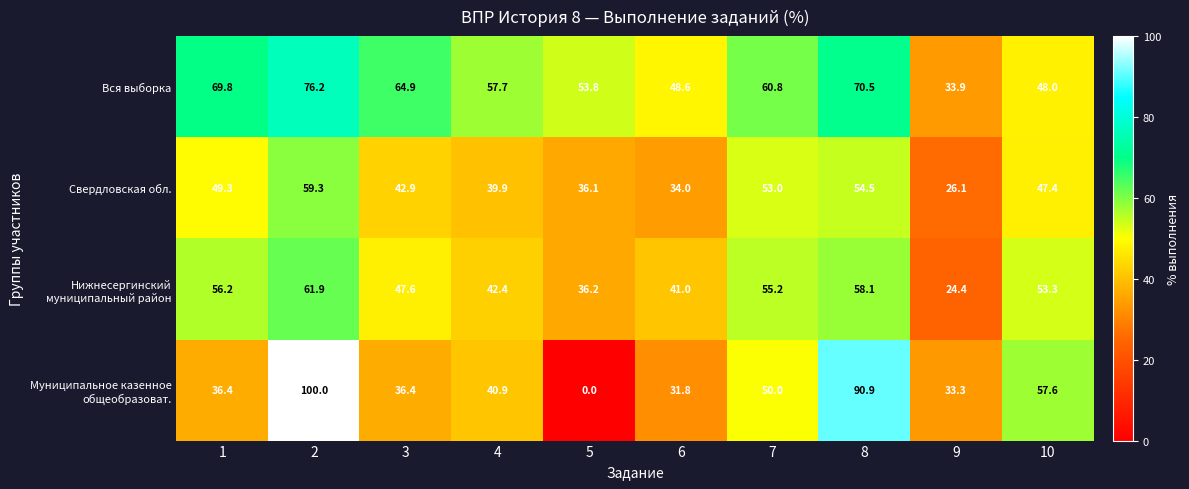

What is the difference between the Вся выборка values at 3 and 5?

11.1